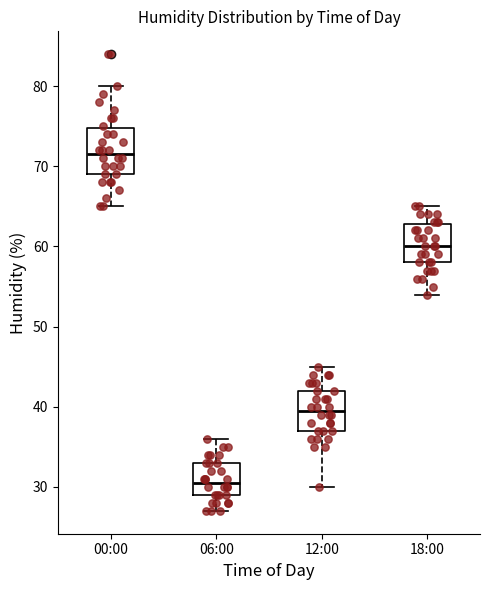

Reading left to right, transcribe this box plot: for each box, give where its median line is, the range the box spans, and where its two whiskers end, as read against the y-axis. The values are not printed on the chart, so give them approximately, as read against the axis.

00:00: median 72, box 69 to 75, whiskers 65 to 80
06:00: median 31, box 29 to 33, whiskers 27 to 36
12:00: median 40, box 37 to 42, whiskers 30 to 45
18:00: median 60, box 58 to 63, whiskers 54 to 65